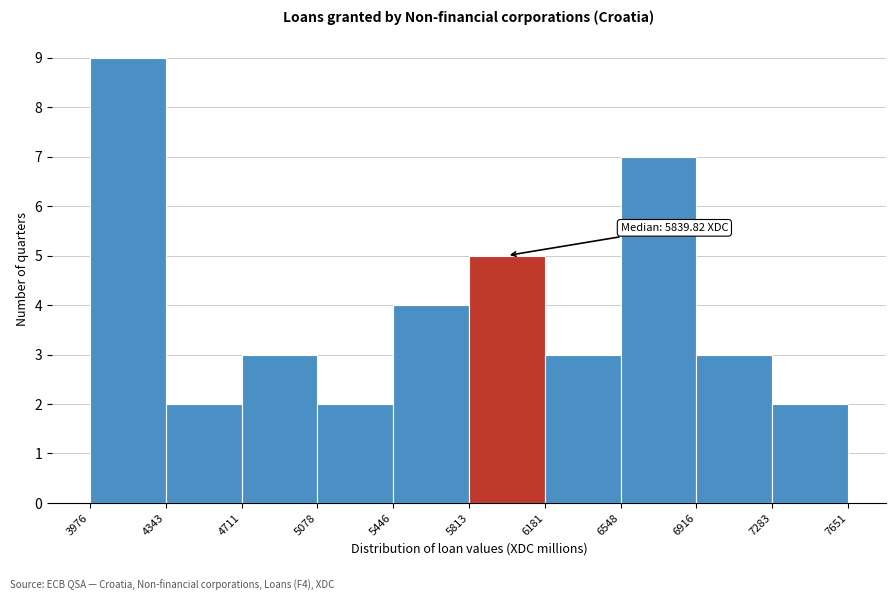

Which range on the x-axis has the tallest bar?

3976 to 4343